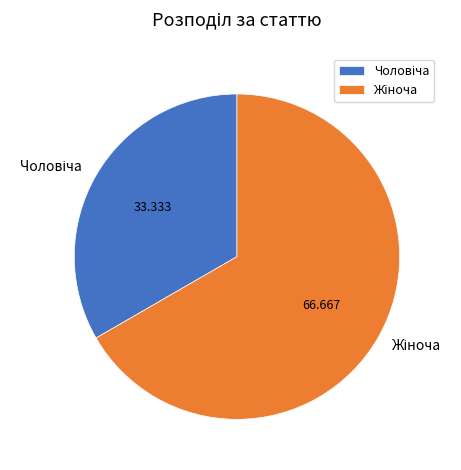

How many slices are in this pie chart?

2